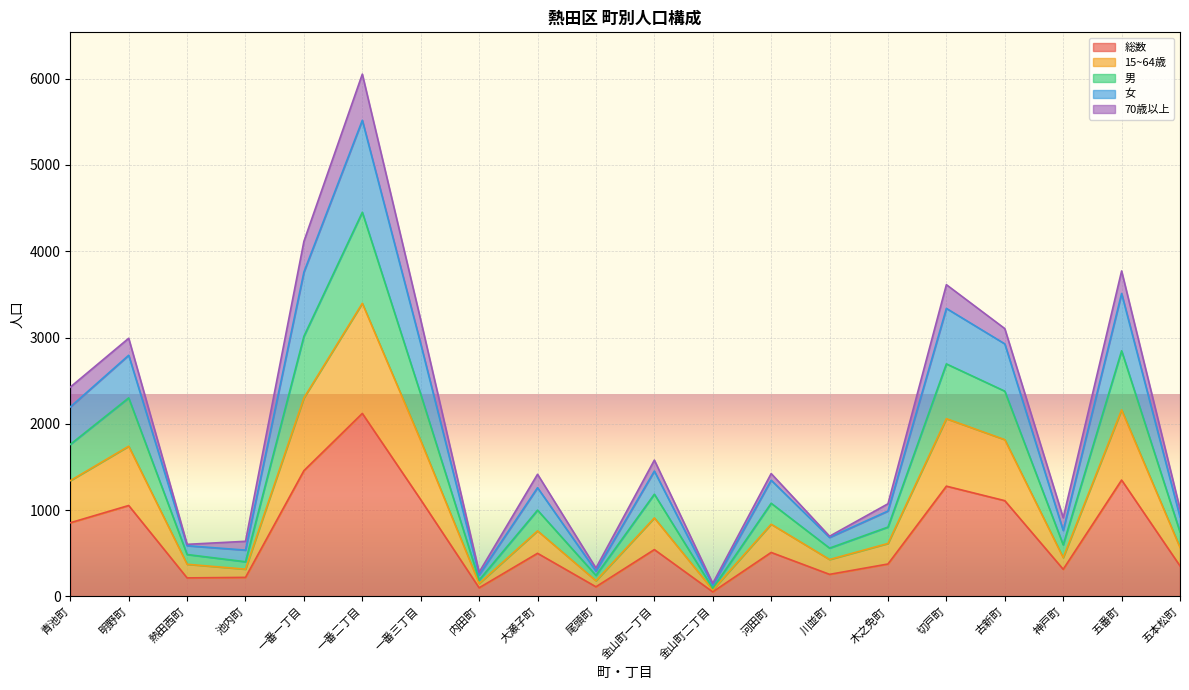

What is the total value across all series at 一番三丁目?

3203